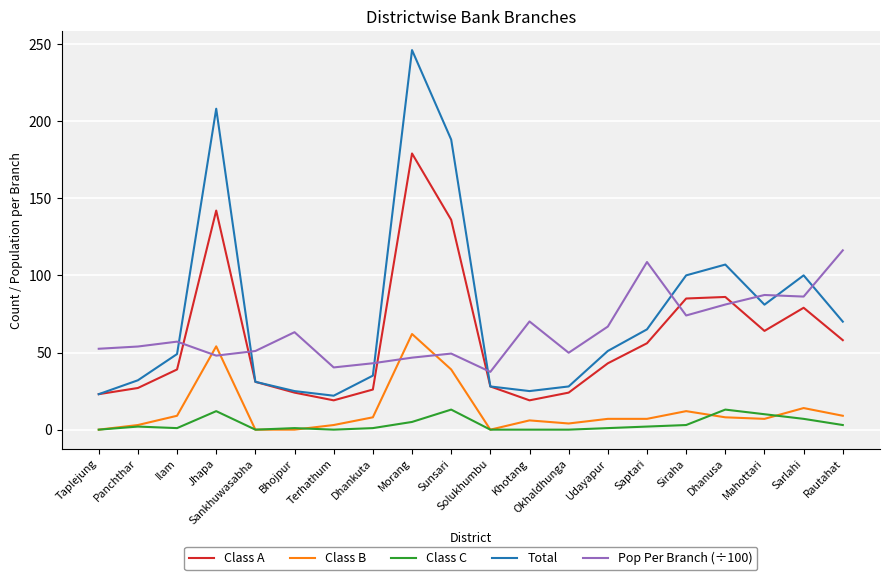

Is it true that Total equals 246.0 at Morang?

True